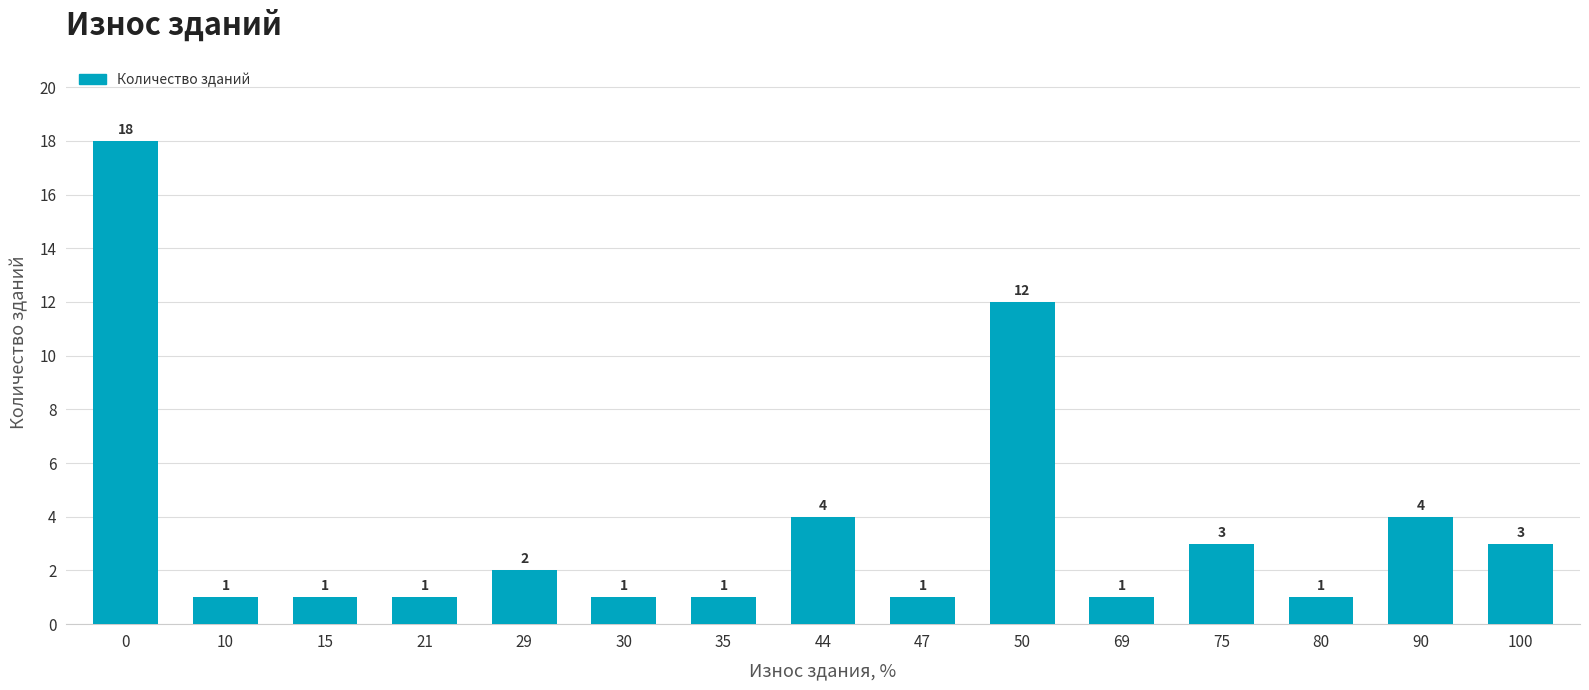

Where is the data nearest to the value 9?

50